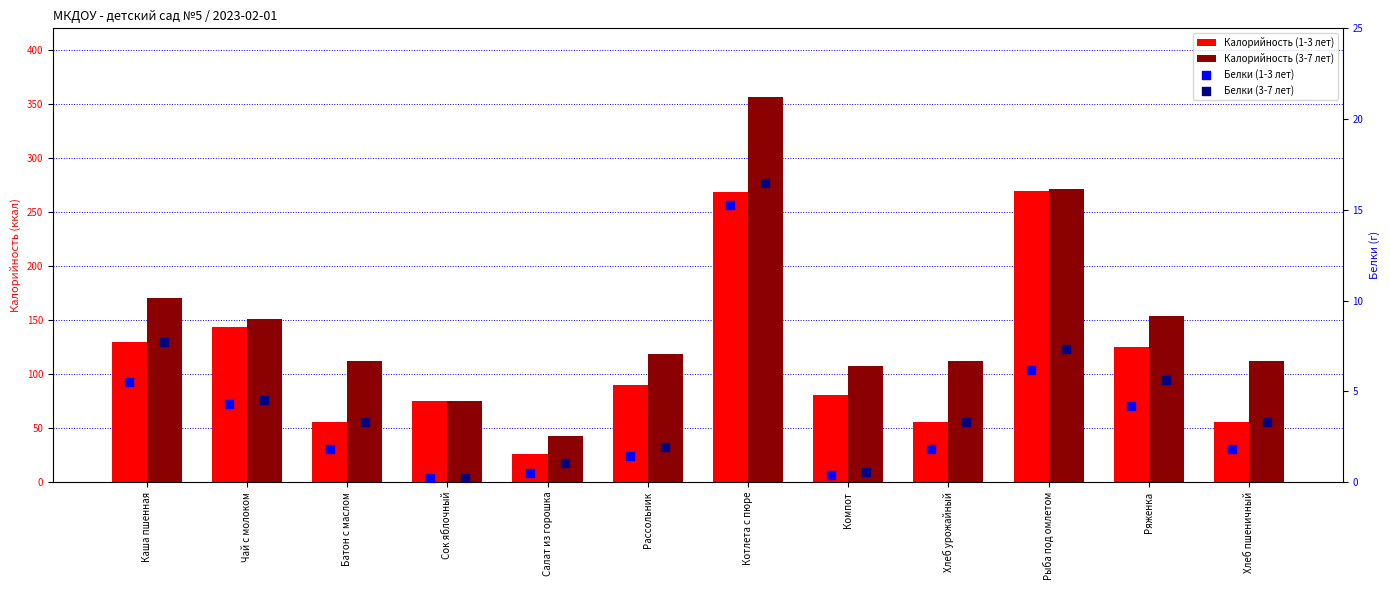

Which series contains the lowest Y value?

Белки (1-3 лет)